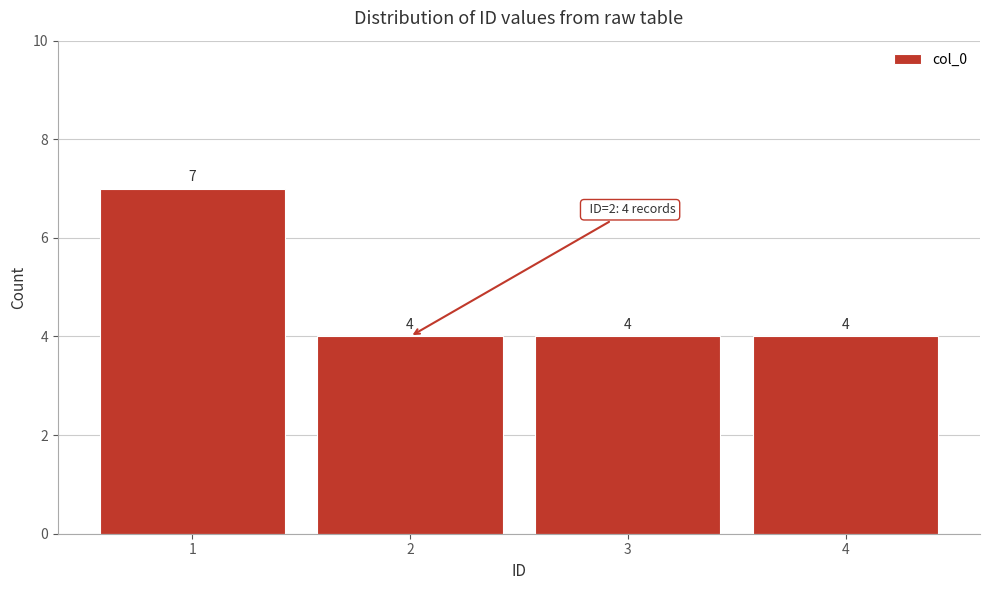

Reading right to left, extract all data points from this chart.

4=4	3=4	2=4	1=7